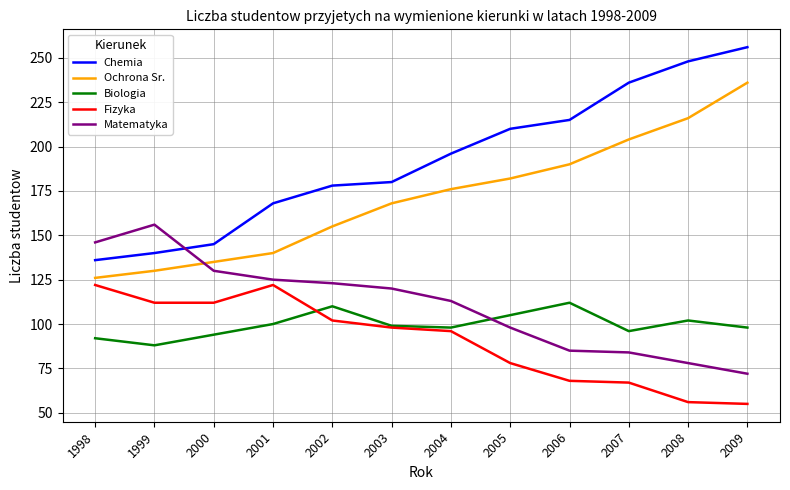

Read the Fizyka value at 2002.

102